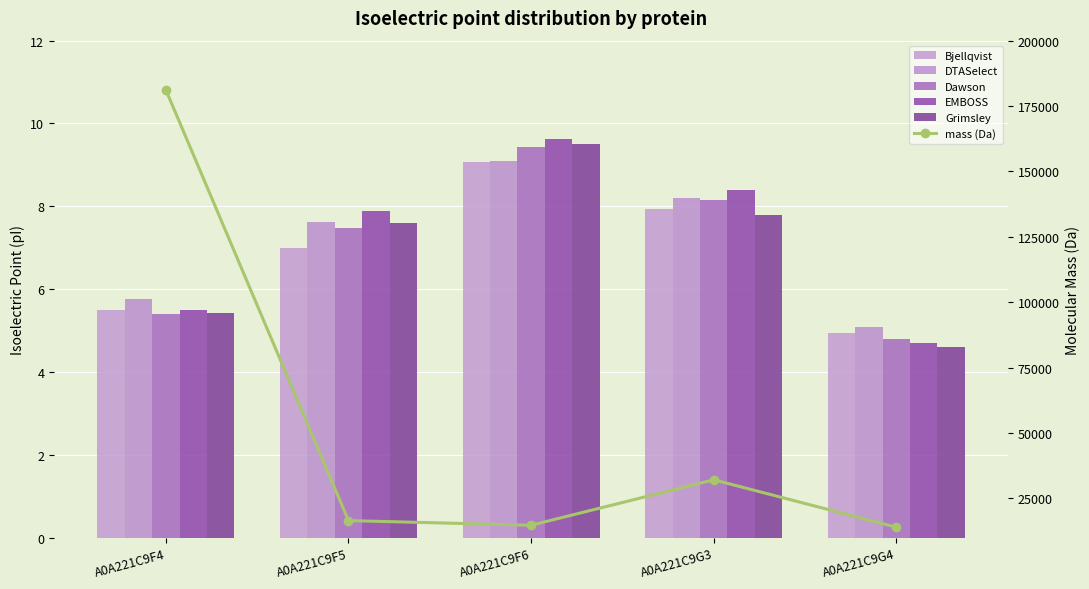

List the series in order of their peak value, highest first.

mass (Da), EMBOSS, Grimsley, Dawson, DTASelect, Bjellqvist